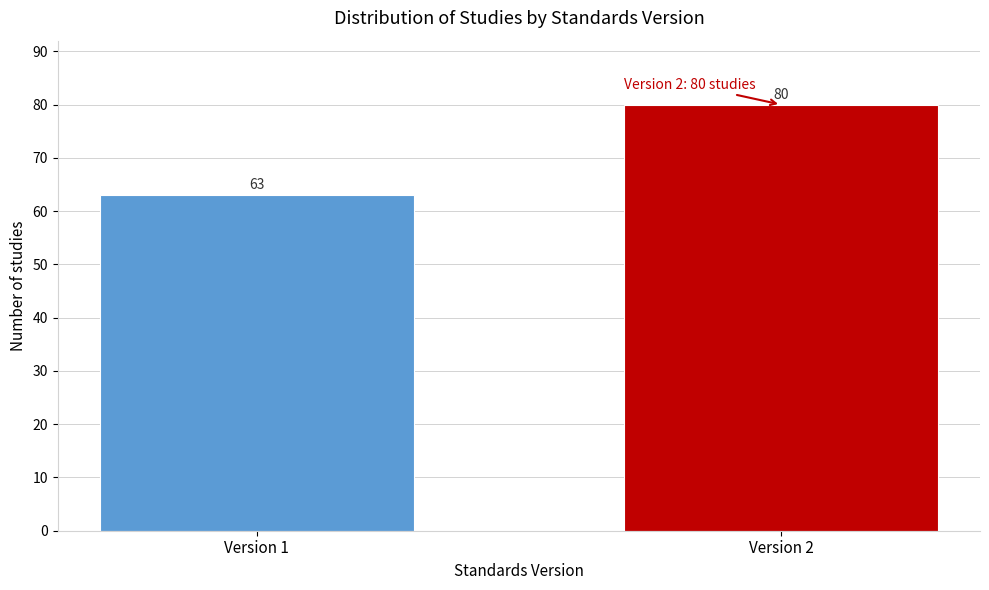

Reading left to right, what are all the values shown in this chart?

63	80